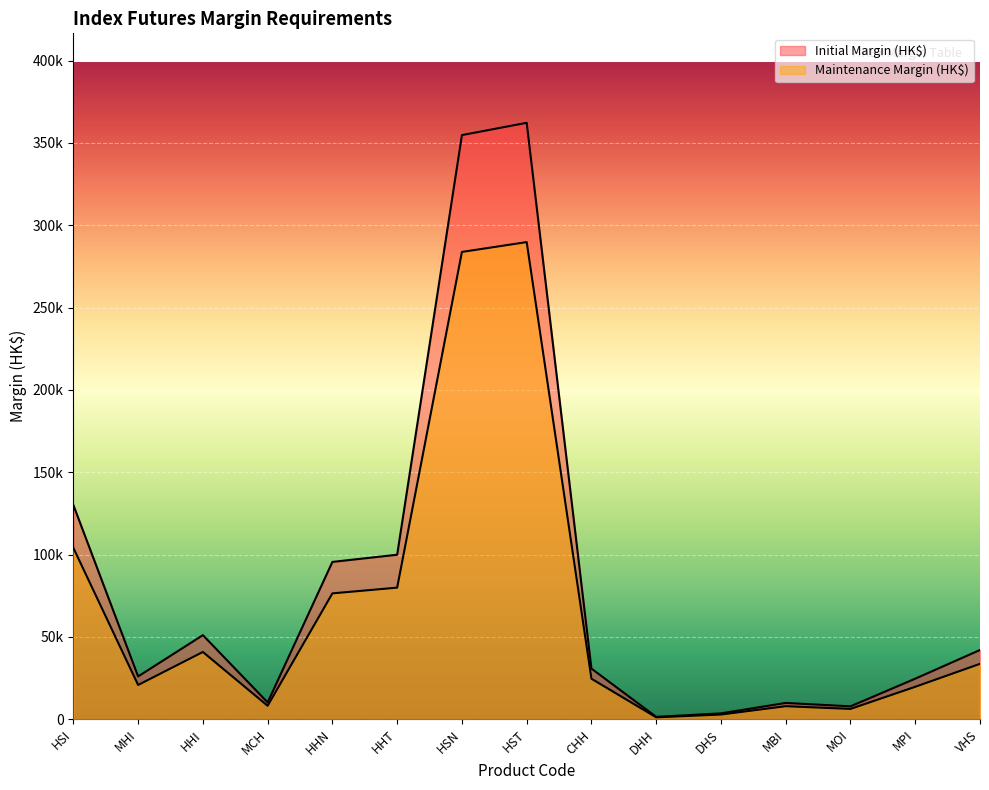

How many interior local valleys does the Initial Margin (HK$) series have?

4